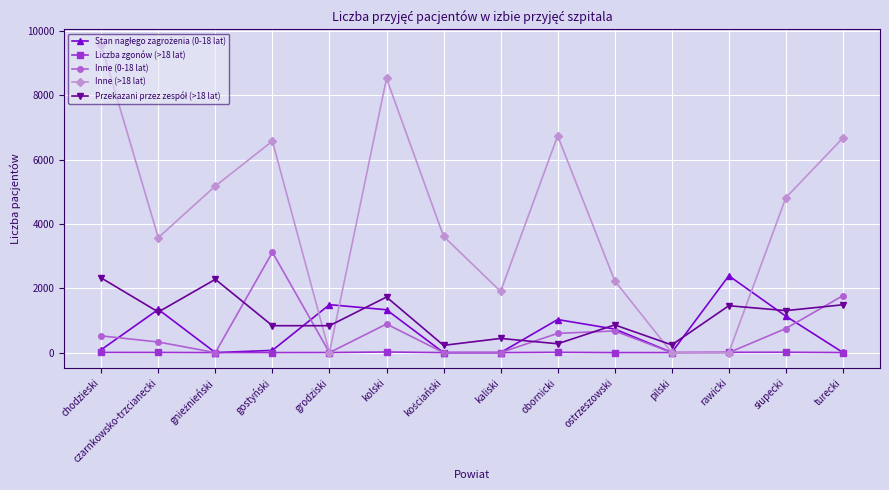

Which series has the largest total across all categories?

Inne (>18 lat)